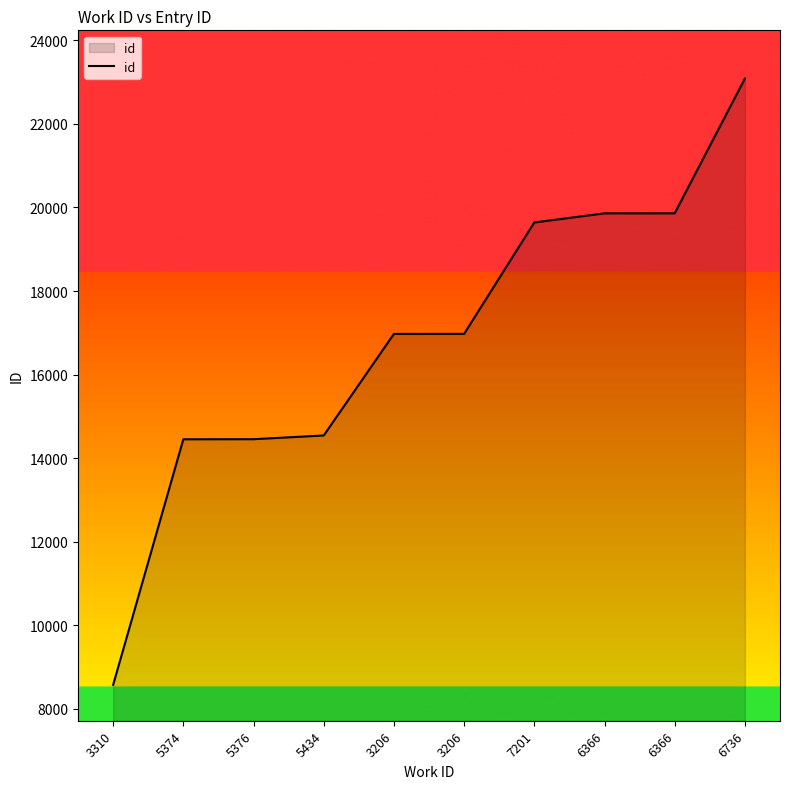

Does the chart display data point markers on the line(s)?

No